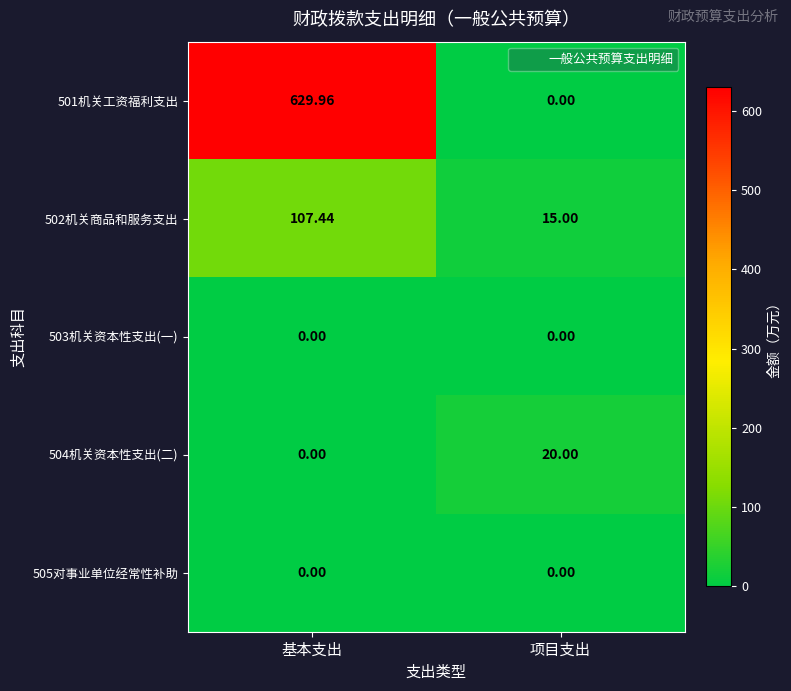

Which series has the largest range (max minus min)?

501机关工资福利支出